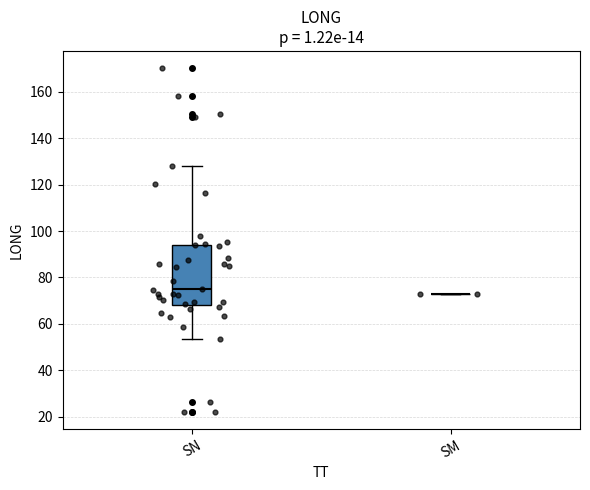

Where does the lower whisker of the box for SN end on the y-axis? The values are not printed on the chart, so give them approximately, as read against the axis.

54